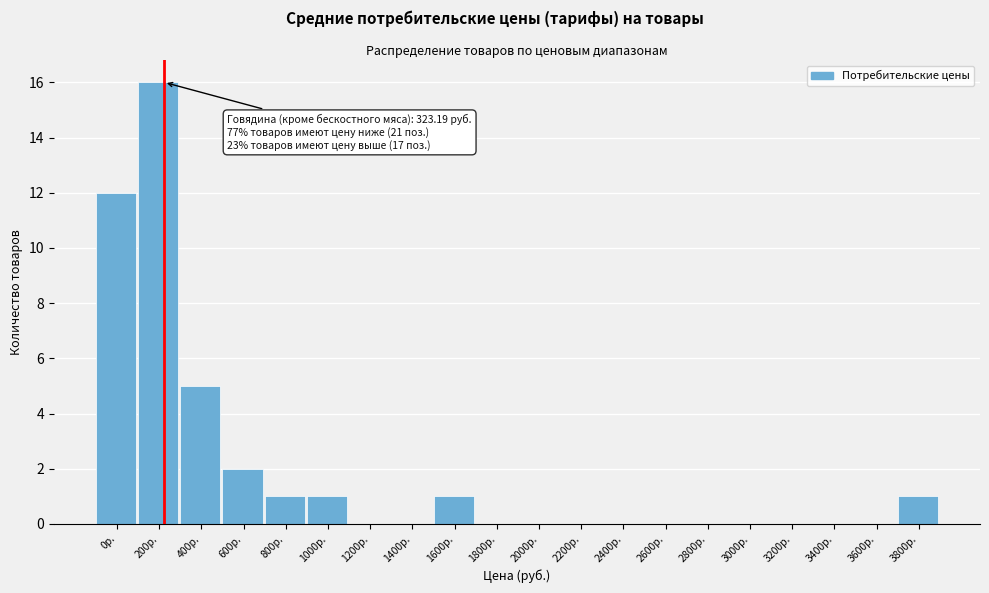

Reading left to right, extract all data points from this chart.

0р.=12	200р.=16	400р.=5	600р.=2	800р.=1	1000р.=1	1200р.=0	1400р.=0	1600р.=1	1800р.=0	2000р.=0	2200р.=0	2400р.=0	2600р.=0	2800р.=0	3000р.=0	3200р.=0	3400р.=0	3600р.=0	3800р.=1